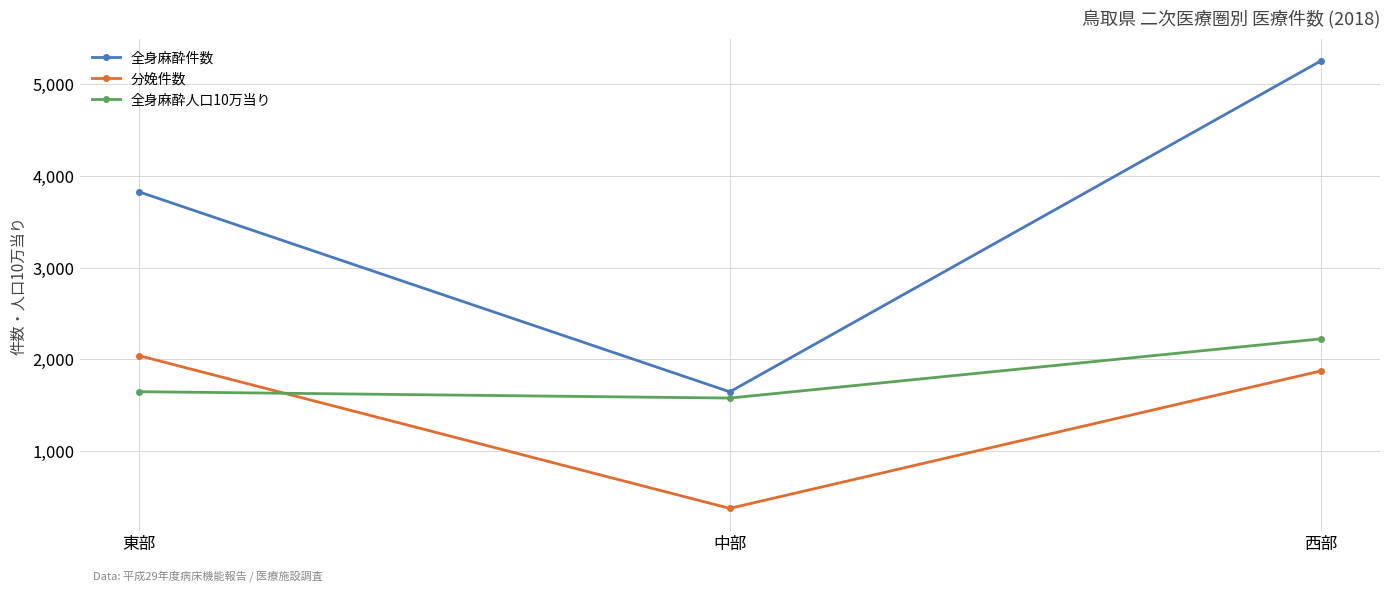

At which label is 分娩件数 closest to 1206?

西部